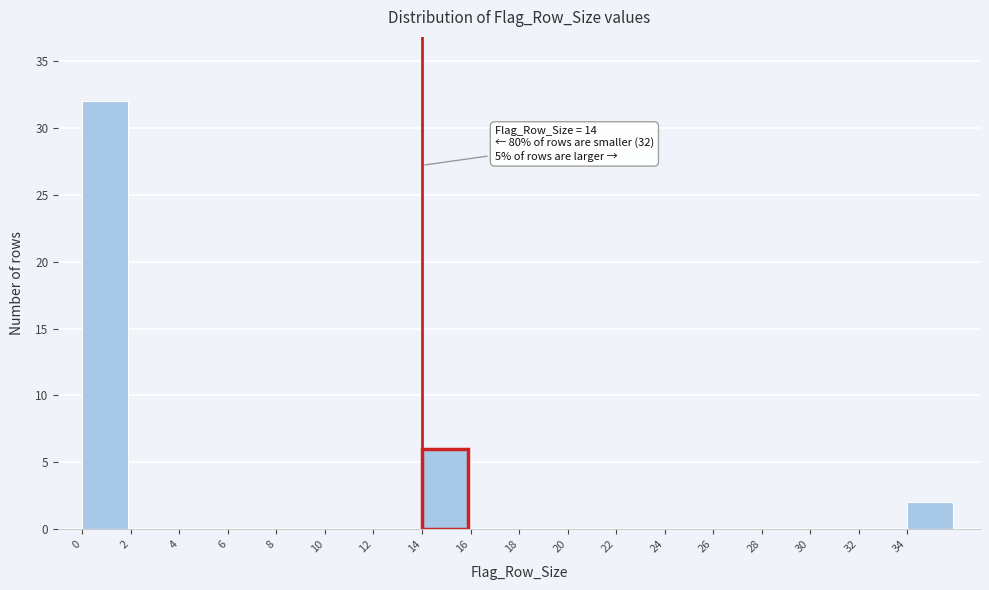

Which range on the x-axis has the tallest bar?

0 to 2